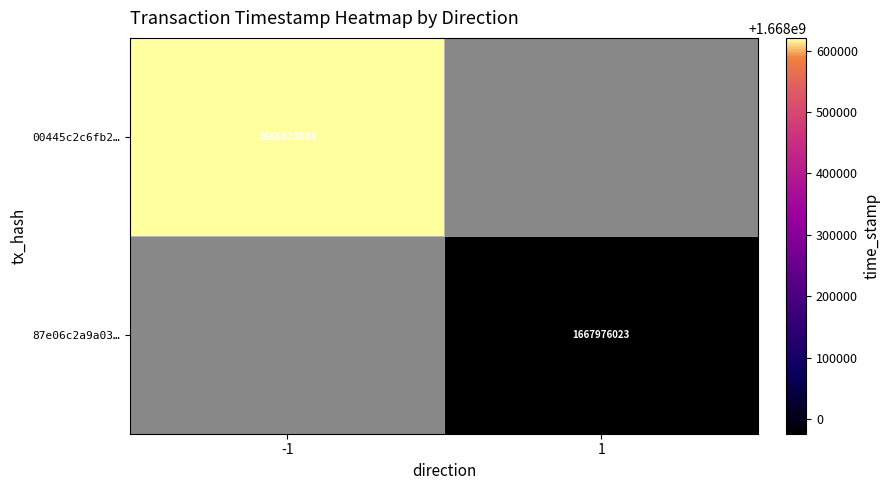

What is the minimum value shown in the chart?

1667976023.0